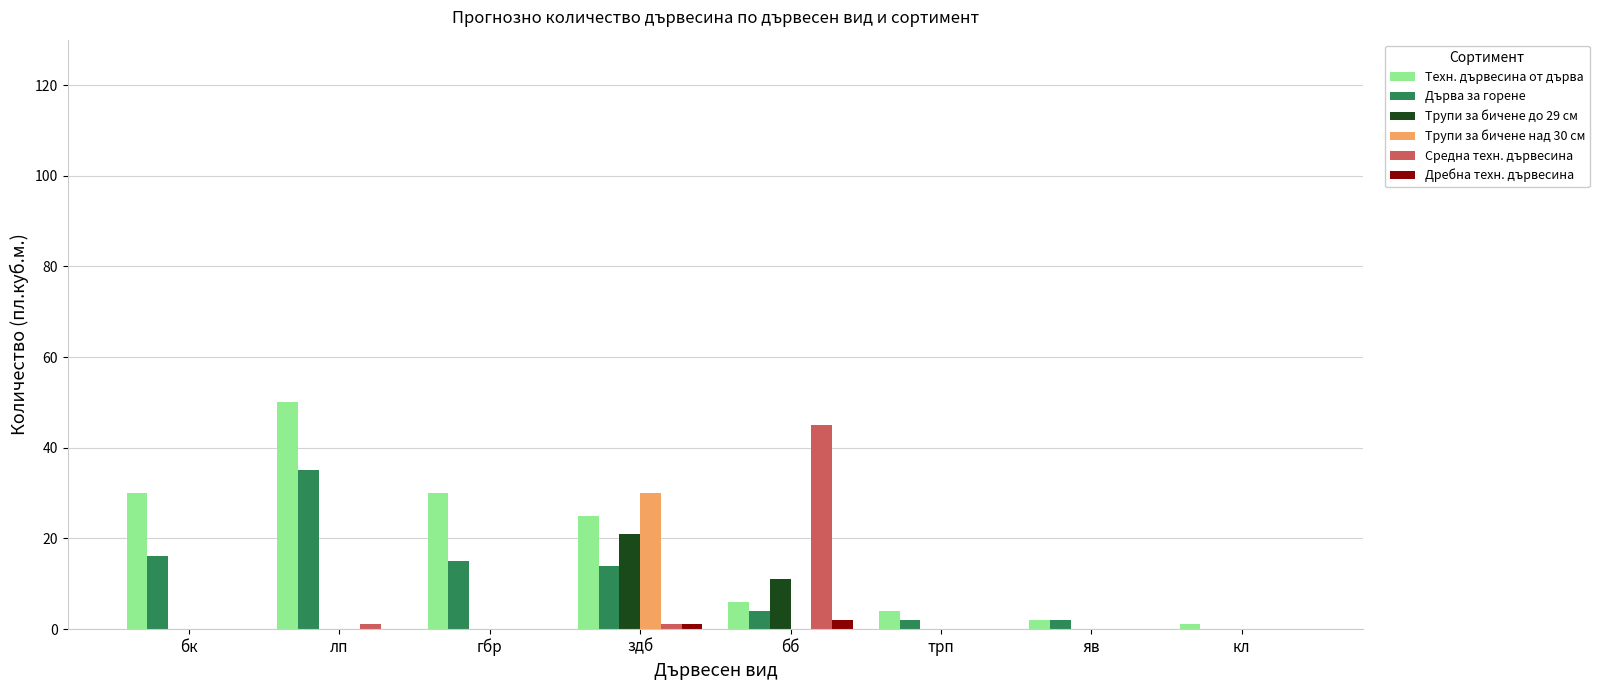

At which category does the chart reach its peak across all series?

лп